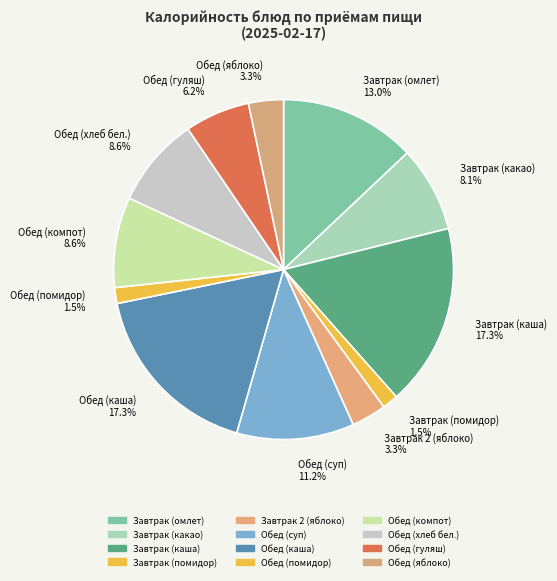

To the nearest percent, what is the difference between the Обед (компот) and Обед (яблоко) slice percentages?

5%